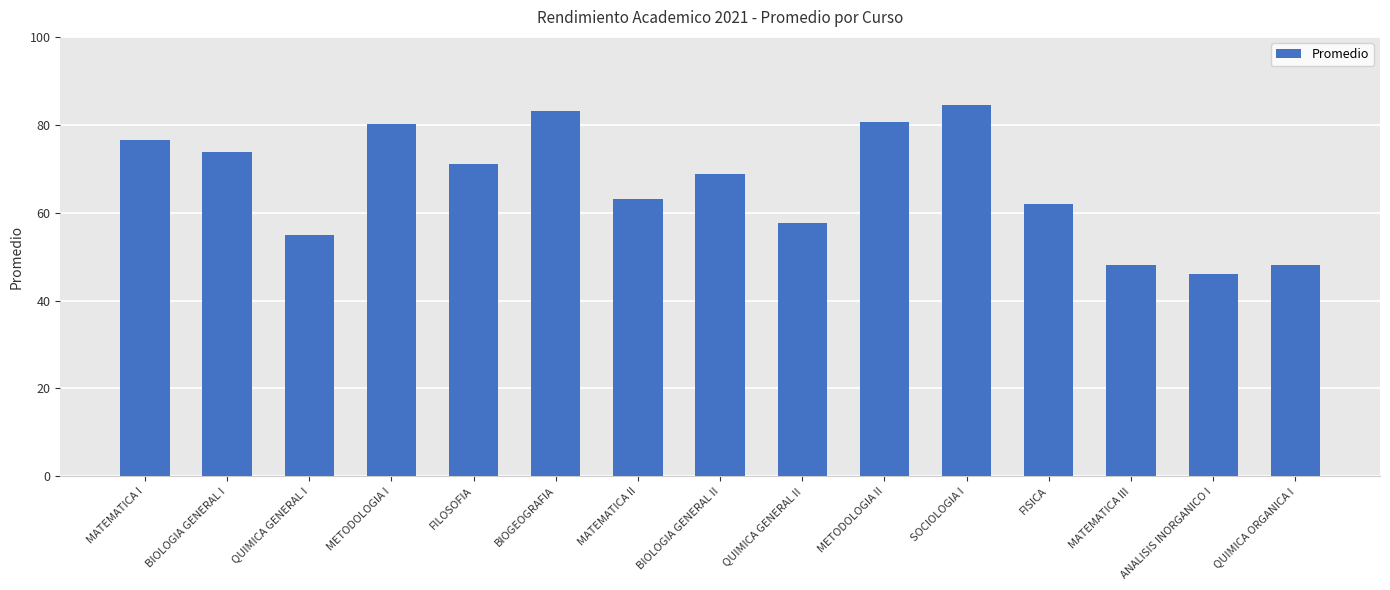

What is the label of the 10th bar from the right?

BIOGEOGRAFIA